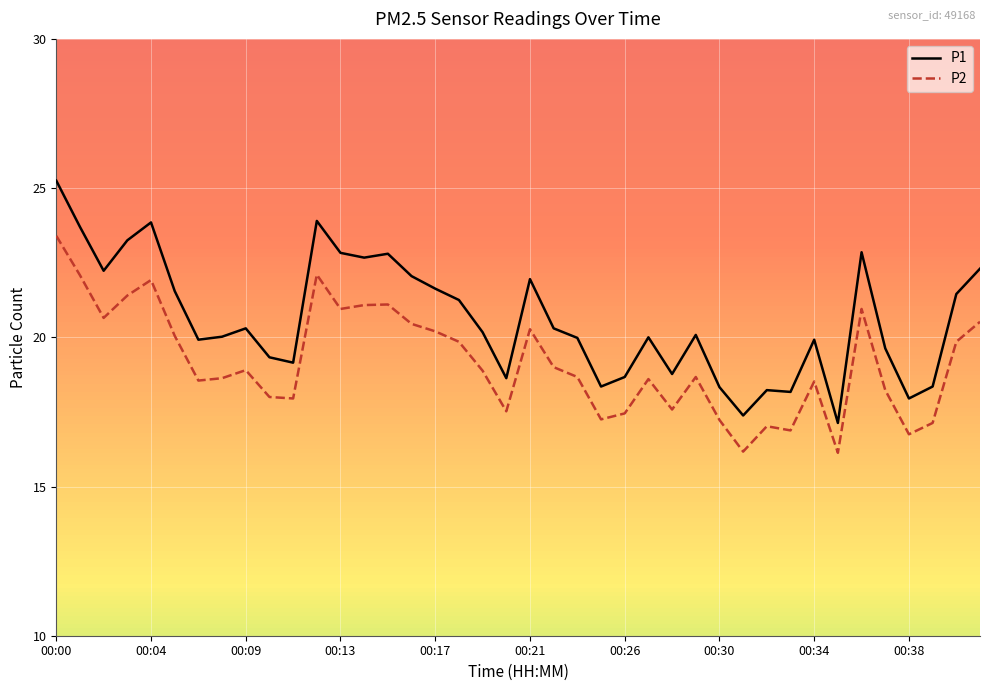

What is the maximum value for P2?

23.4